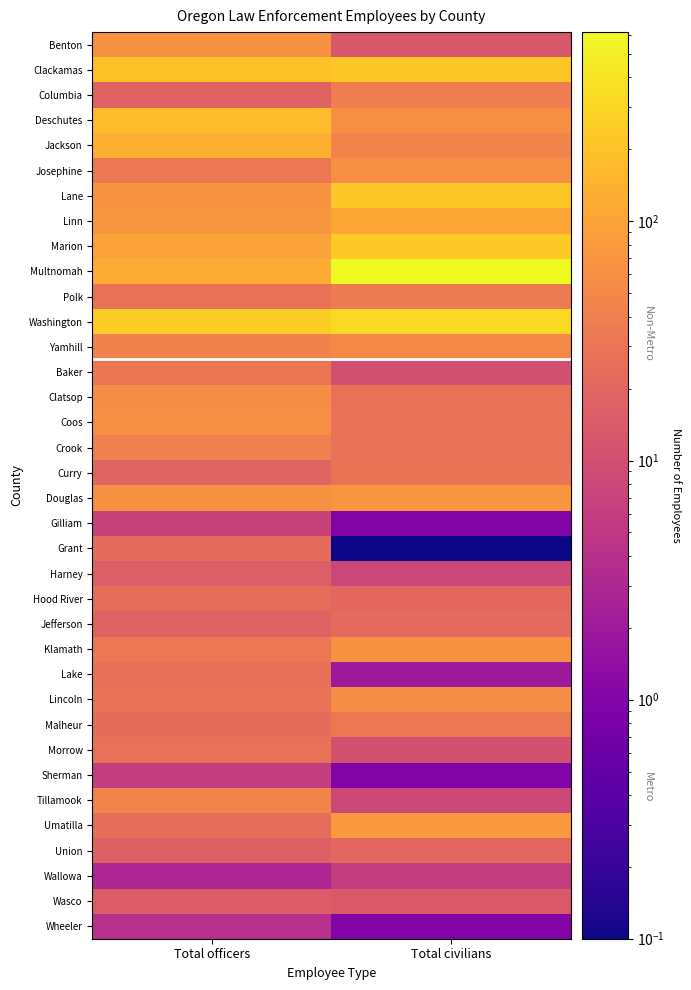

What is the spread (max minus min) of values at Total officers?

254.0